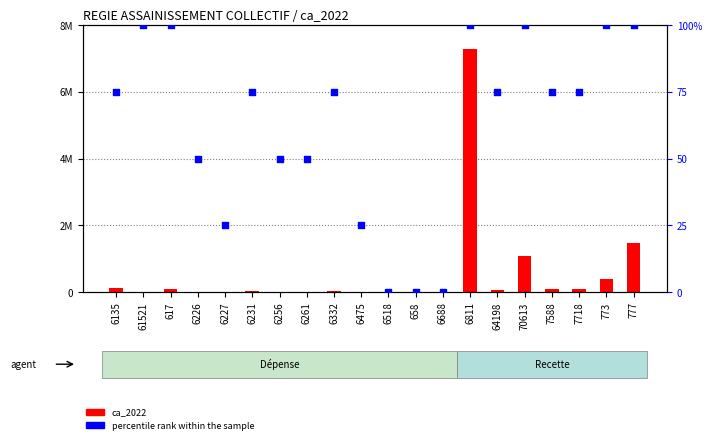

Which series contains the highest Y value?

ca_2022